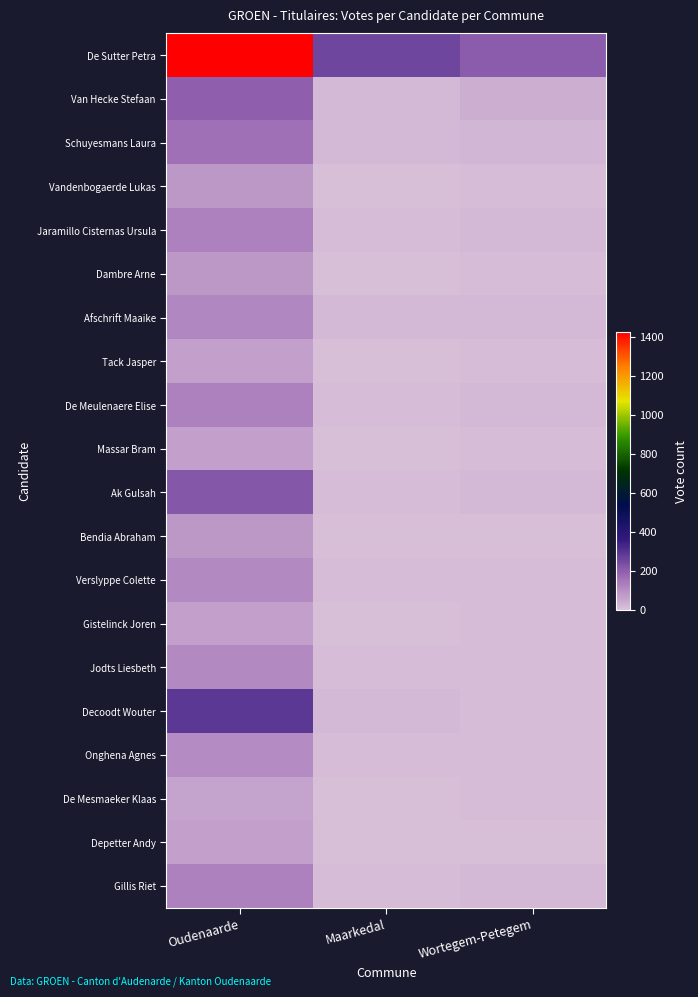

What is the difference between the highest and lowest values at Maarkedal?

254